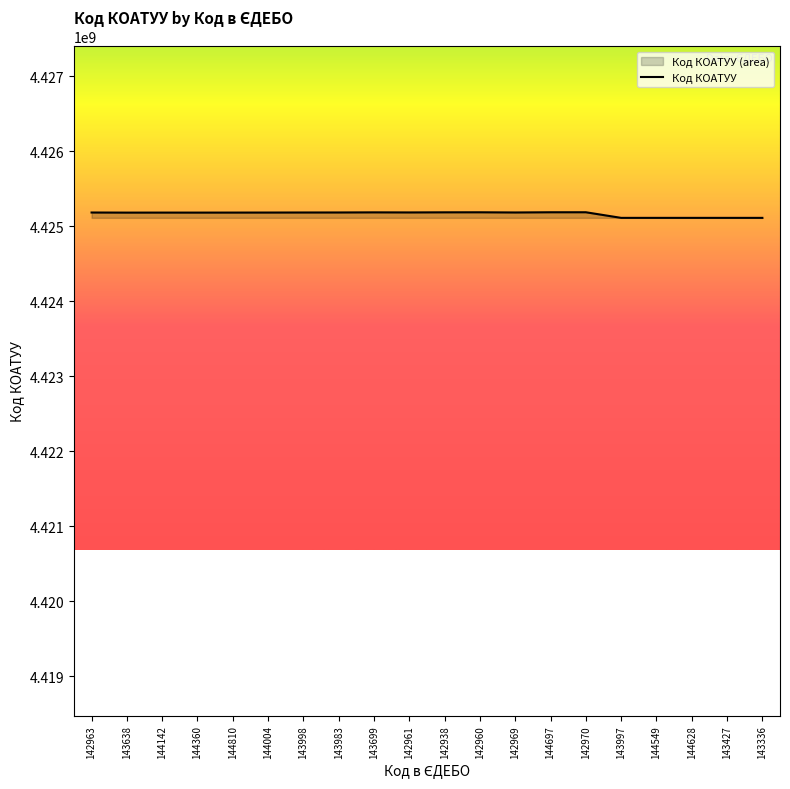

Where is the data nearest to the value 4425147550?

143638